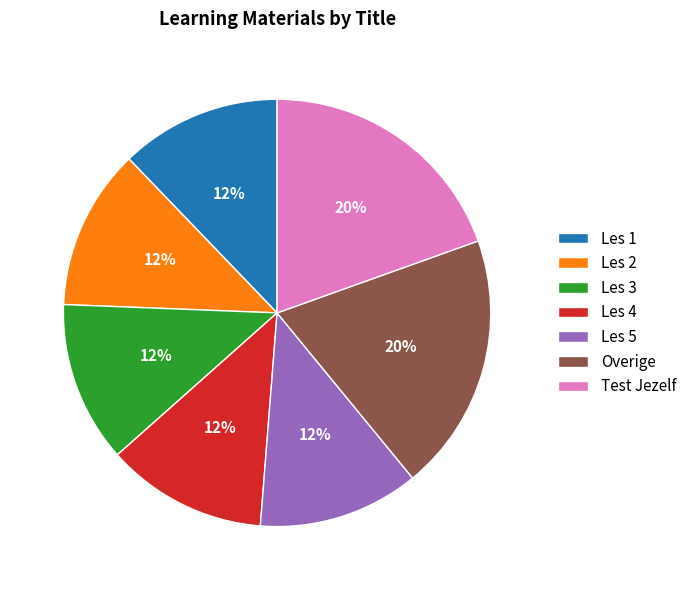

Approximately how many times larger is the value at Les 2 compared to Les 4?

1.0